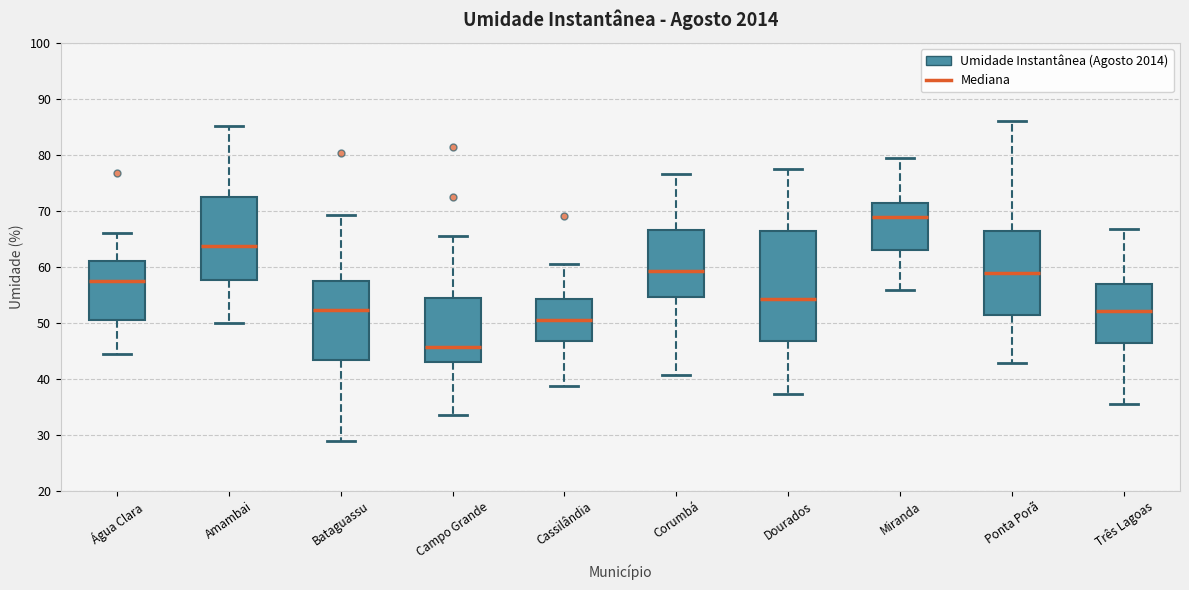

Which box has the highest median line?

Miranda